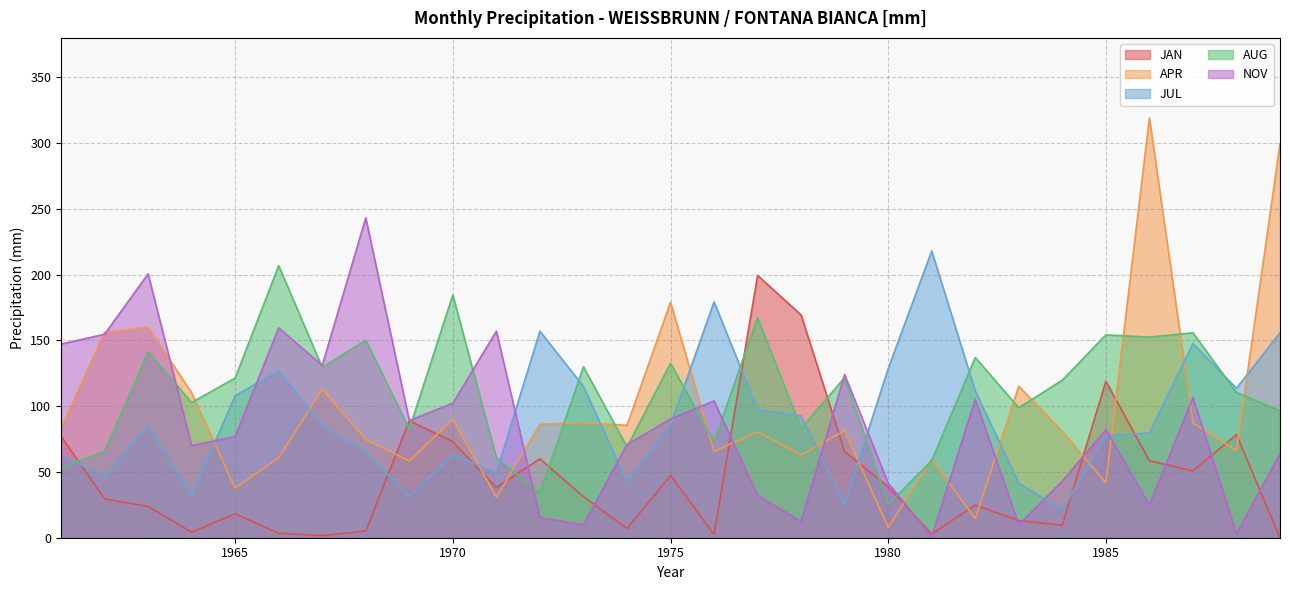

Count the number of data series in this chart.

5